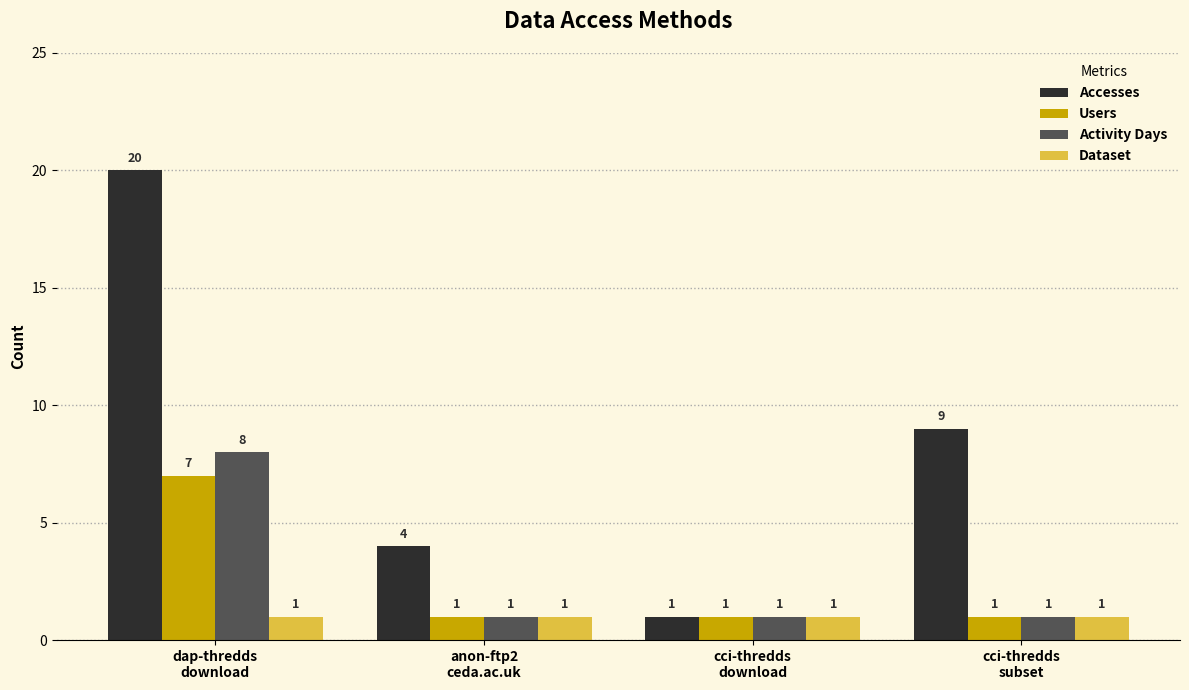

What is the difference between the Accesses values at cci-thredds
subset and cci-thredds
download?

8